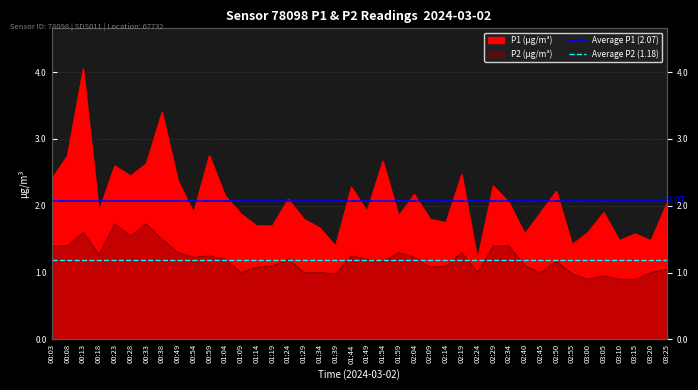

True or false: Average P2 (1.18) has a value of 0.5 at 00:03.

False